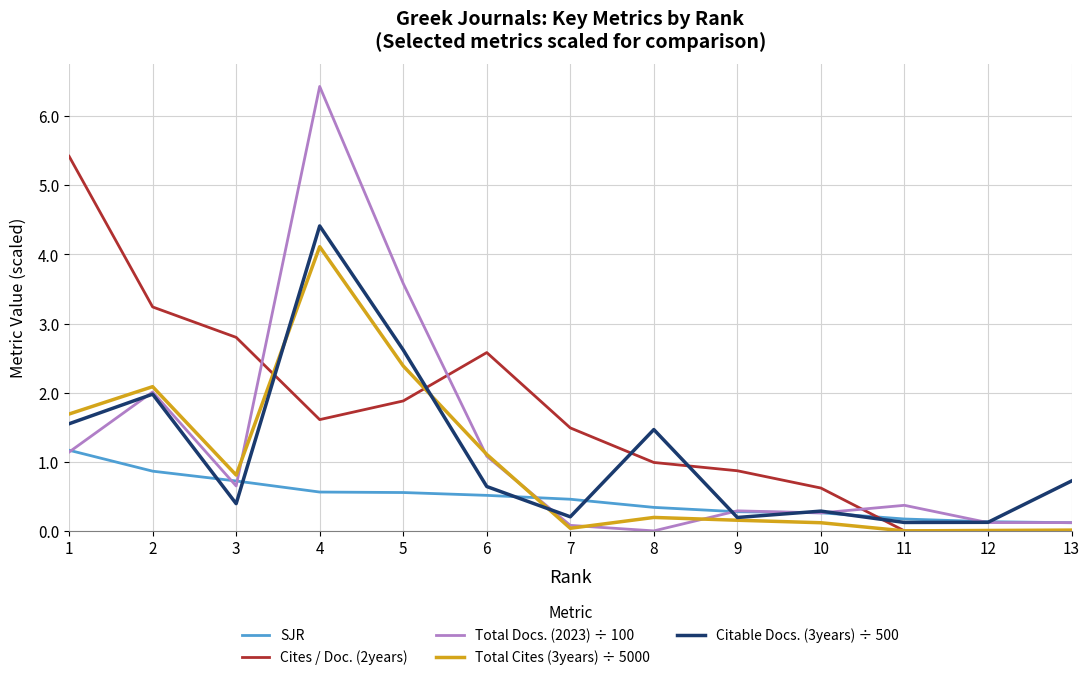

True or false: Total Docs. (2023) ÷ 100 has more than 2 points higher than both neighbors.

True